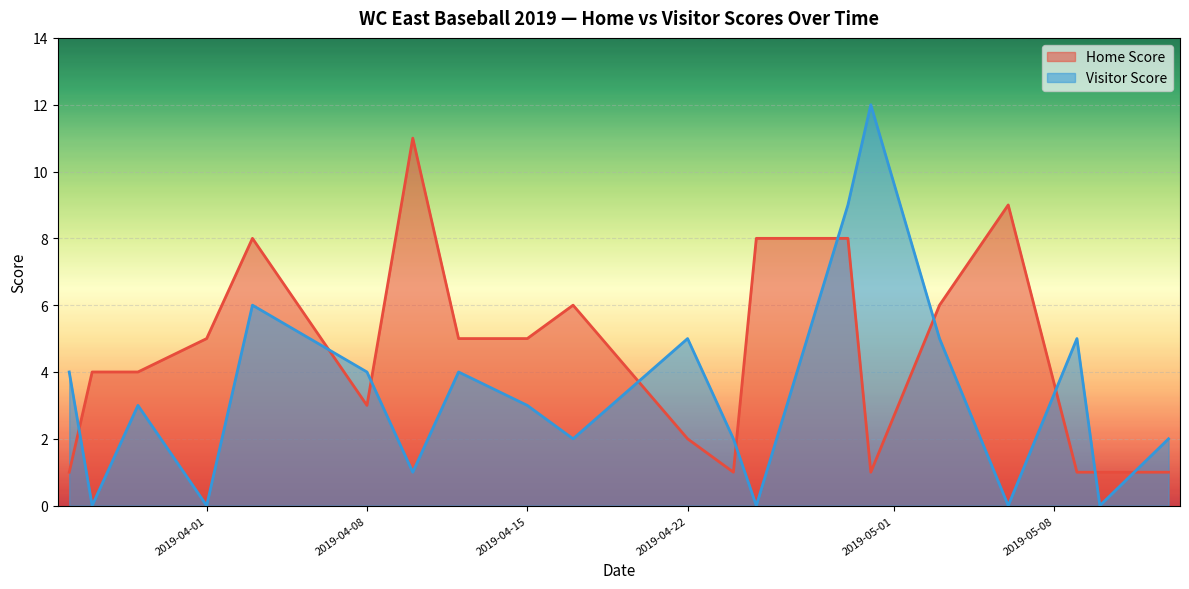

What is the label of the 3rd point from the left?

2019-03-29